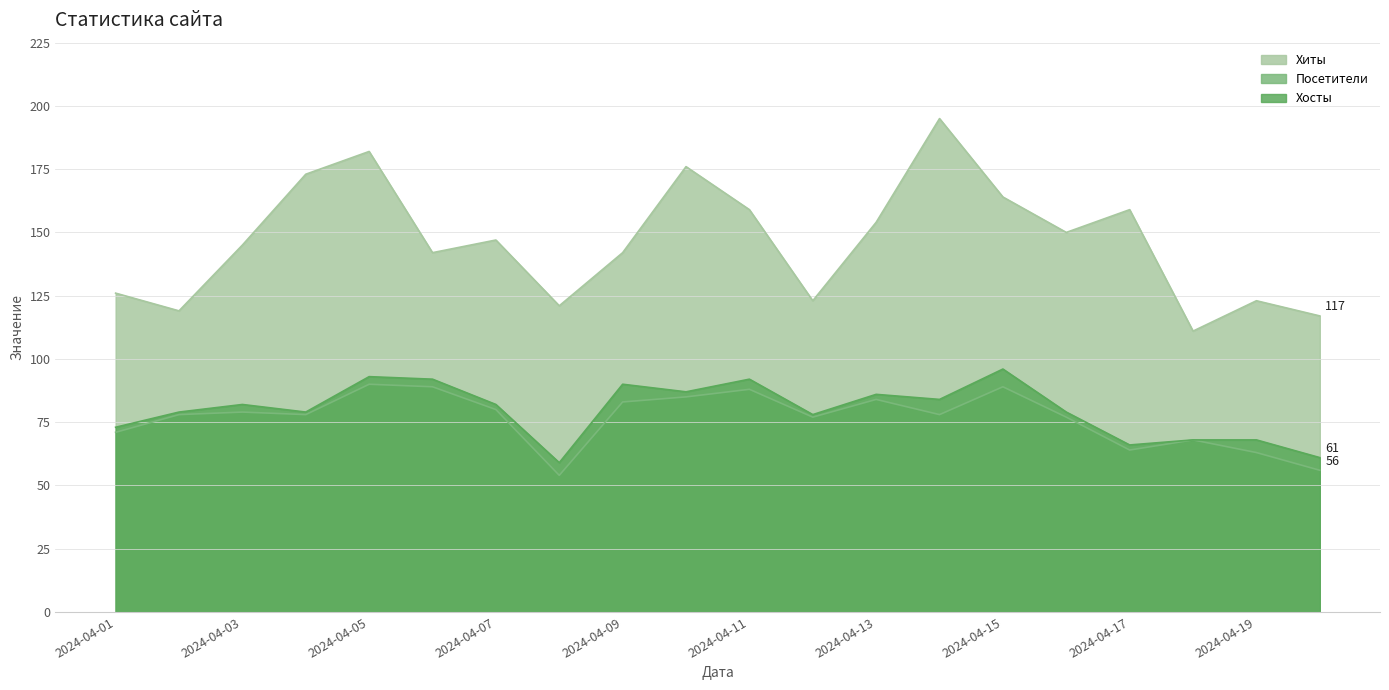

How many series are shown in this chart?

3